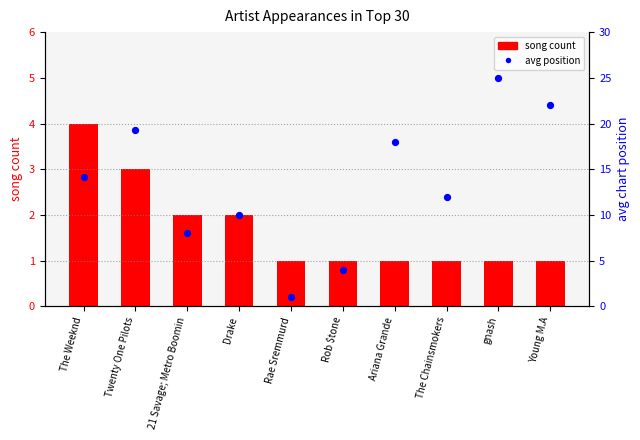

At which category is the sum across all series the highest?

gnash